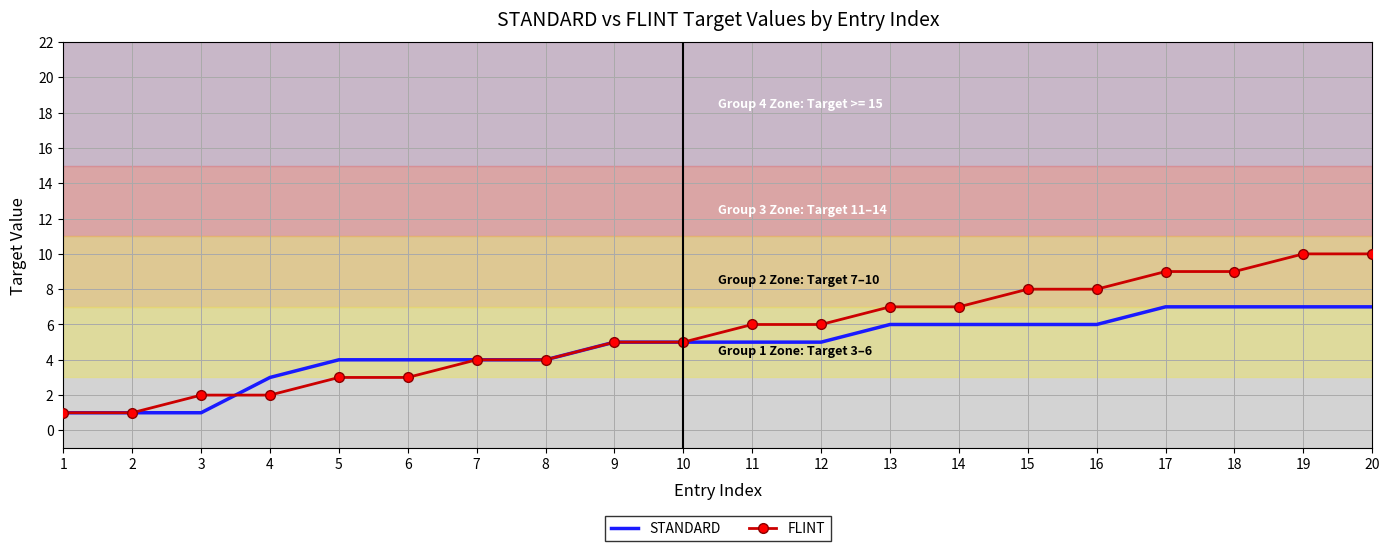

Which series changed the most between 6 and 12?

FLINT